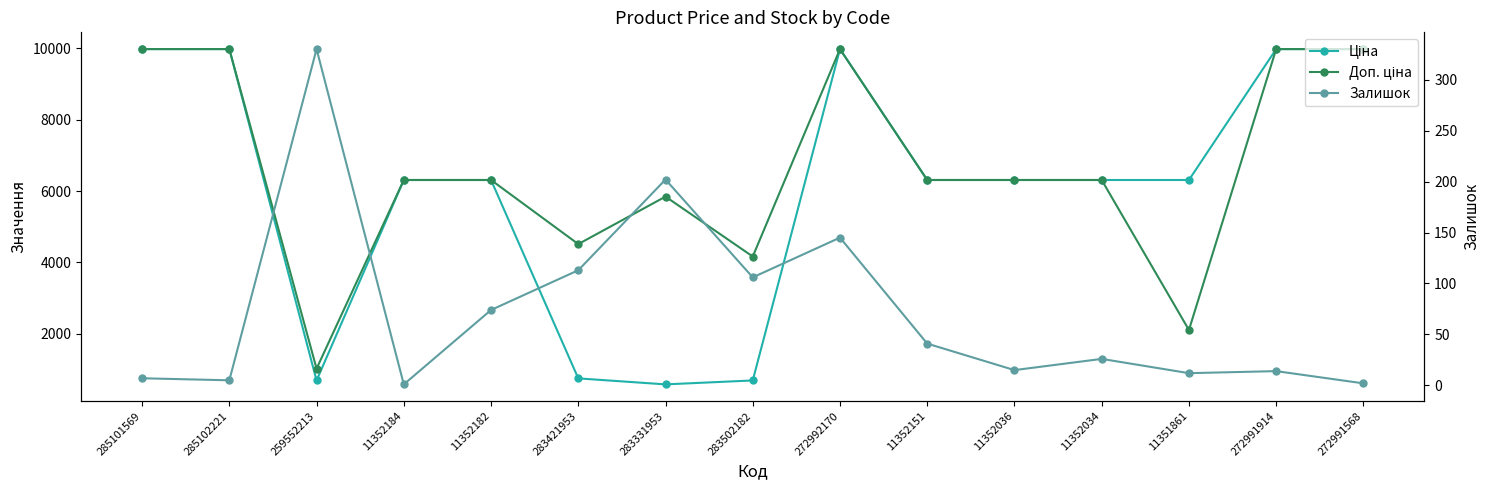

The Ціна series shows 1520.6 at 11352034. True or false?

False